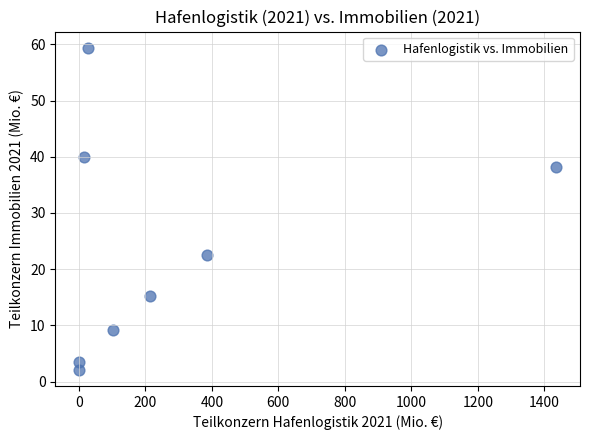

What Y value in the scatter plot is closest to 30?

22.6